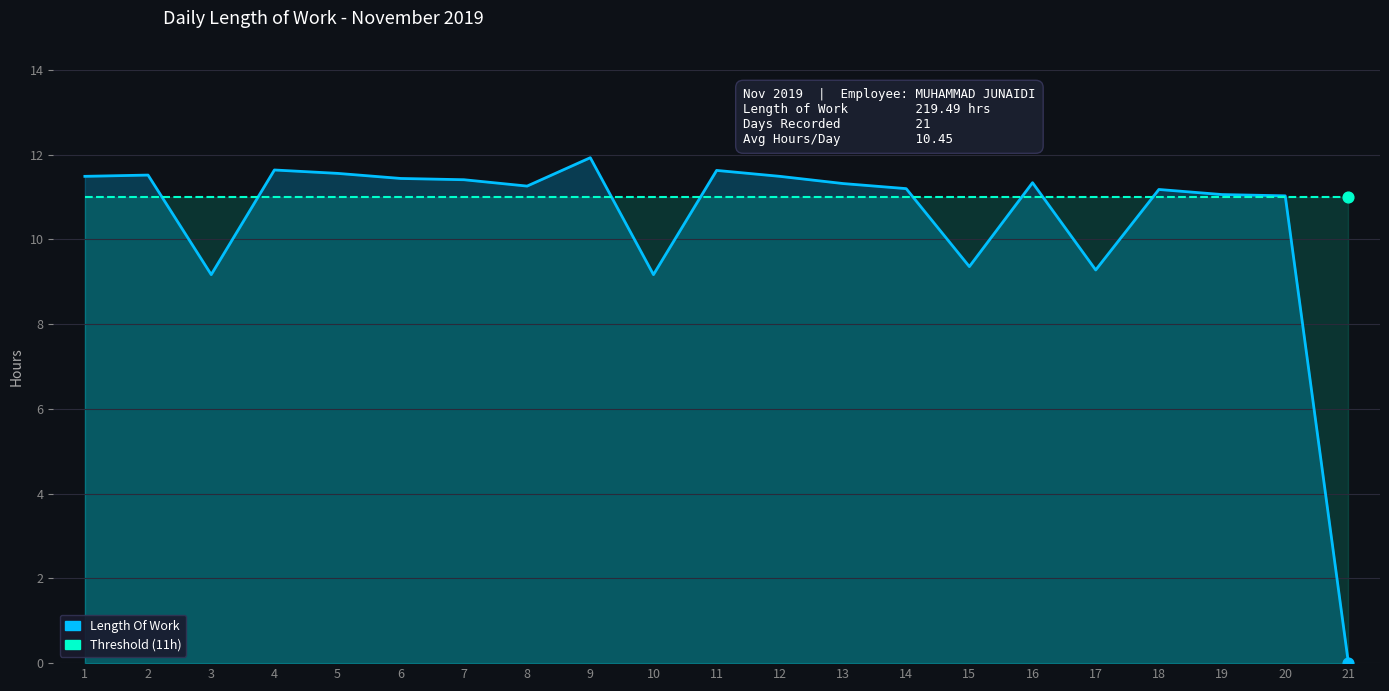

Which has a higher value, 6 or 21?

6